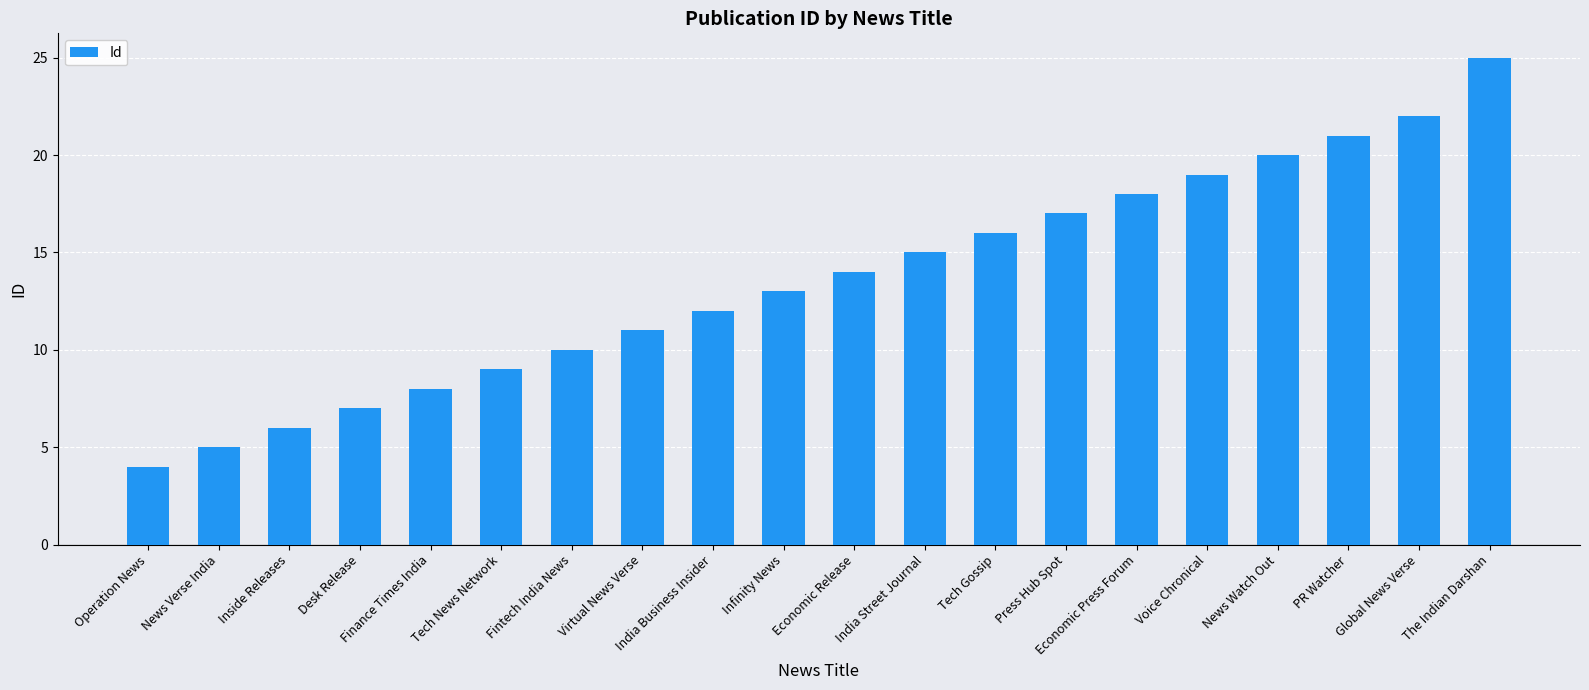

What is the sum of all values?

272